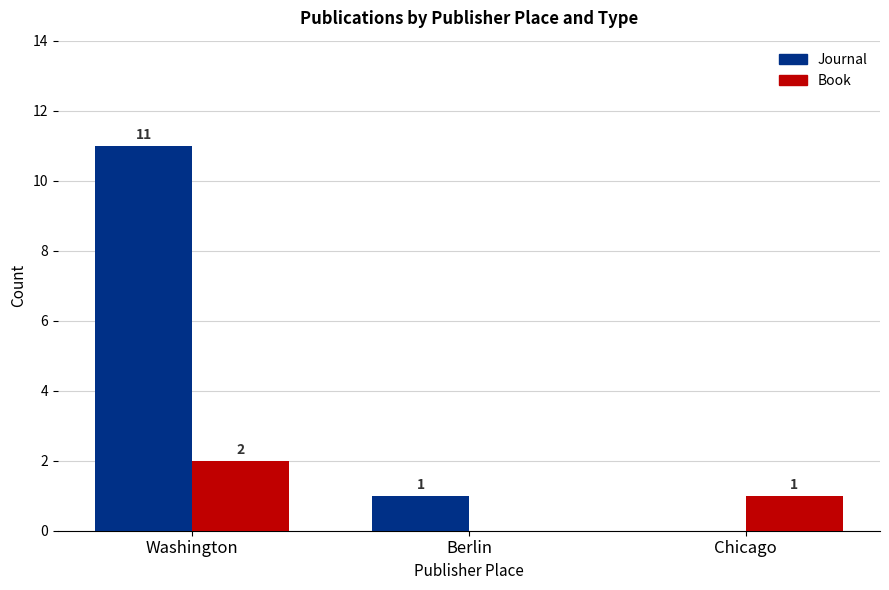

The value of Book at Washington is 1. True or false?

False